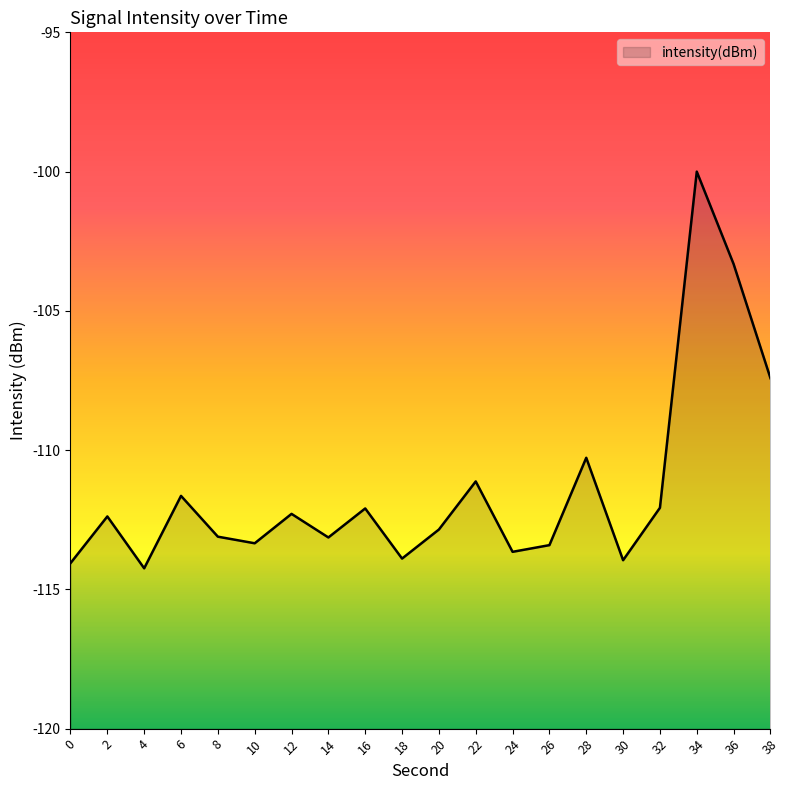

Where does the data first go above -112?

6